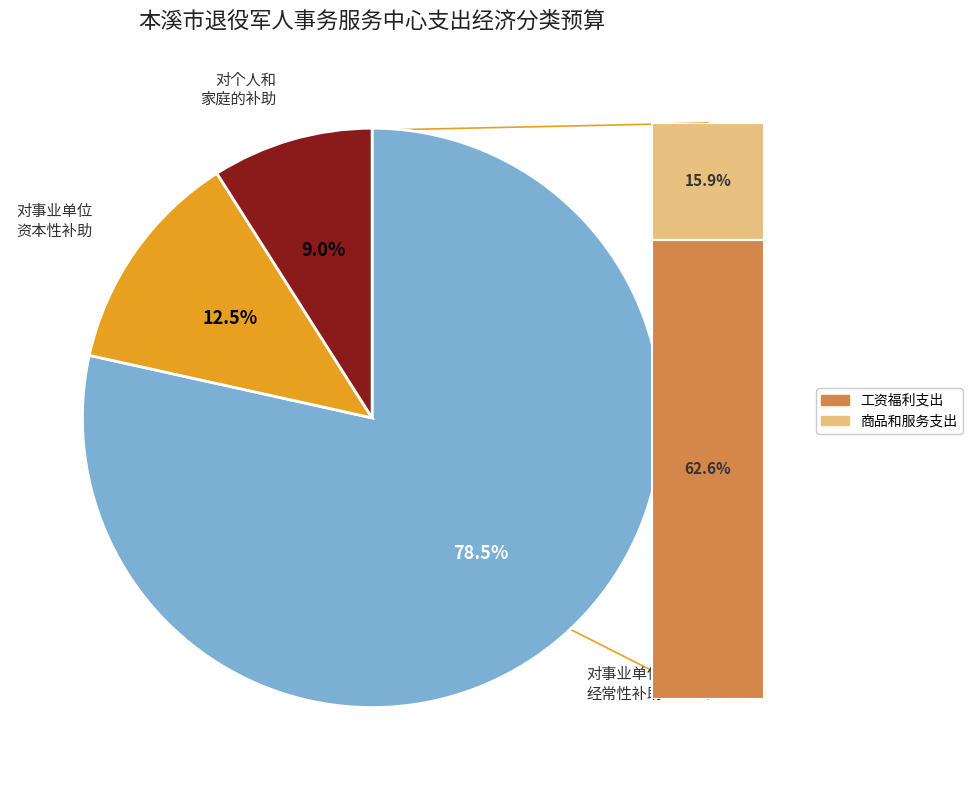

Which slice is the smallest?

对个人和家庭的补助